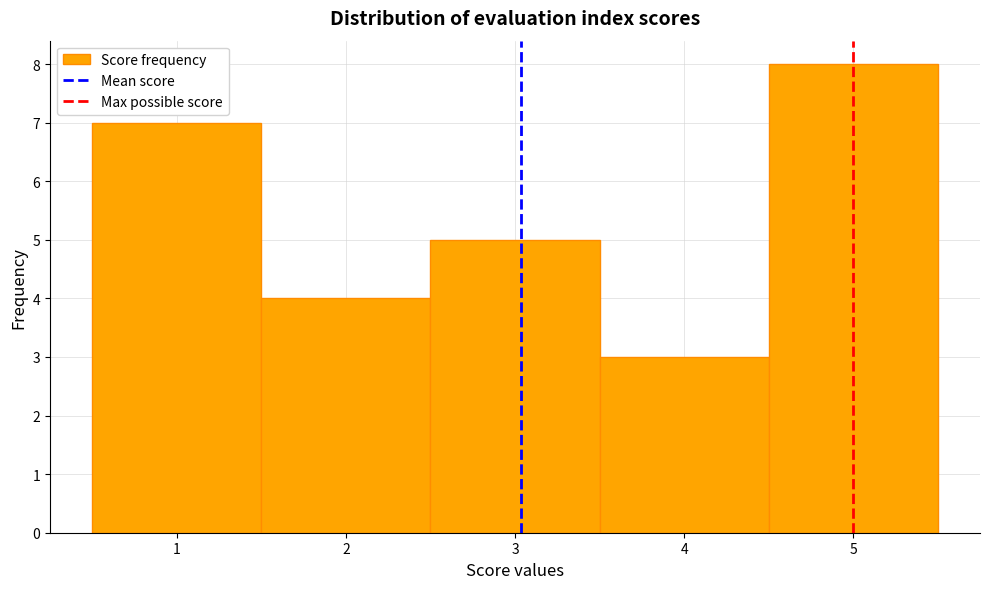

Reading left to right, list every bar in this chart as the range it spans on the x-axis followed by its height. The values are not printed on the chart, so give them approximately, as read against the axis.

0.5 to 1.5: 7
1.5 to 2.5: 4
2.5 to 3.5: 5
3.5 to 4.5: 3
4.5 to 5.5: 8